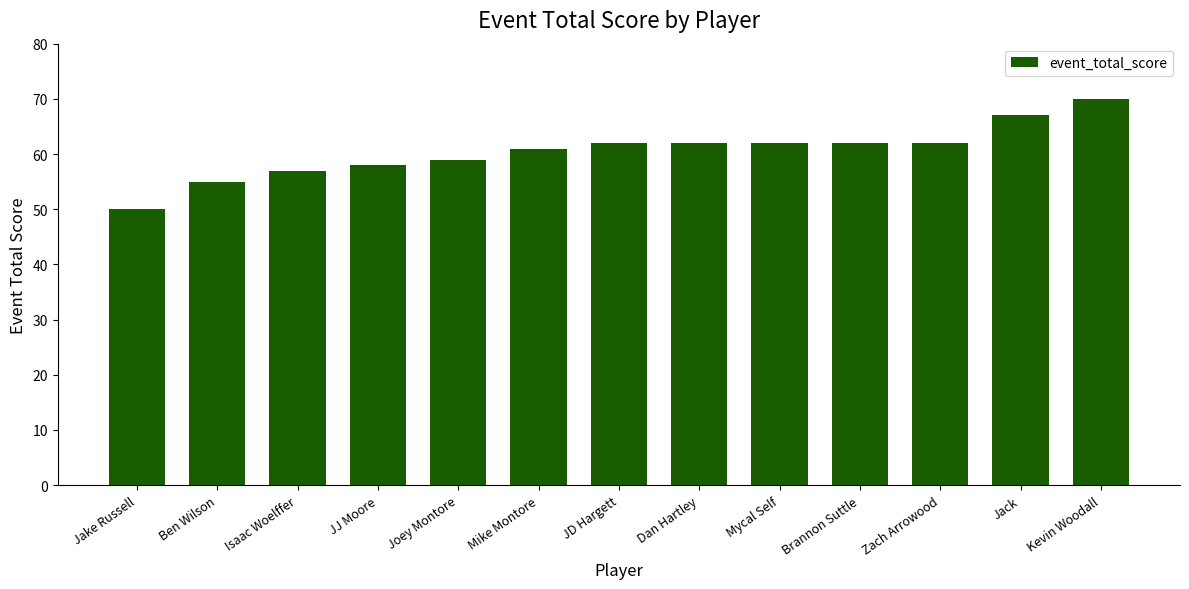

Is it true that the value at Brannon Suttle is 62?

True